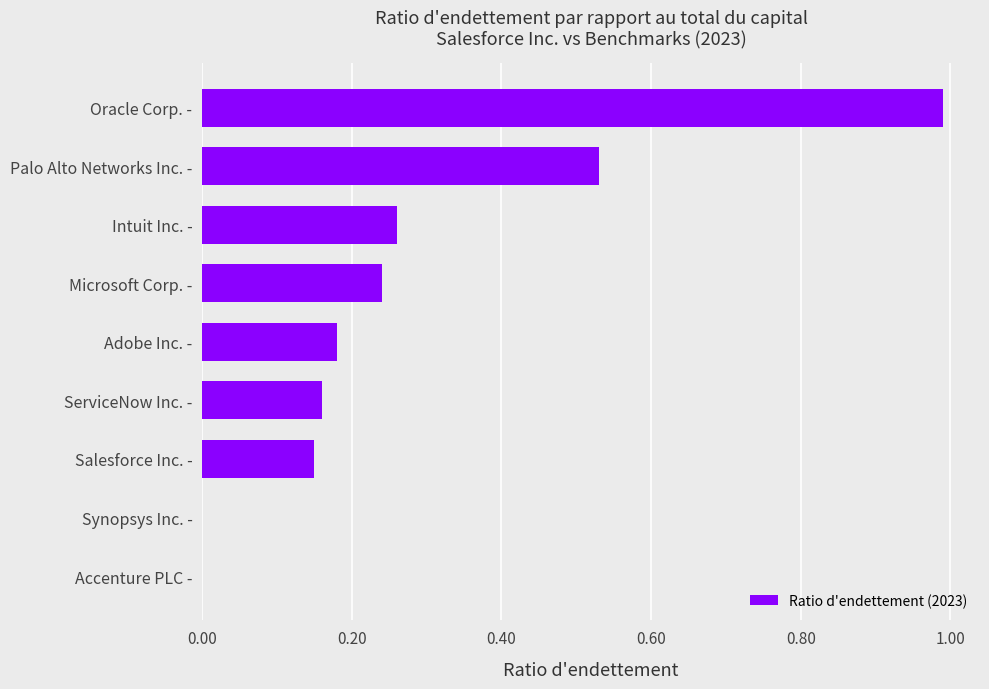

At which category does the chart reach its peak across all series?

Oracle Corp. -